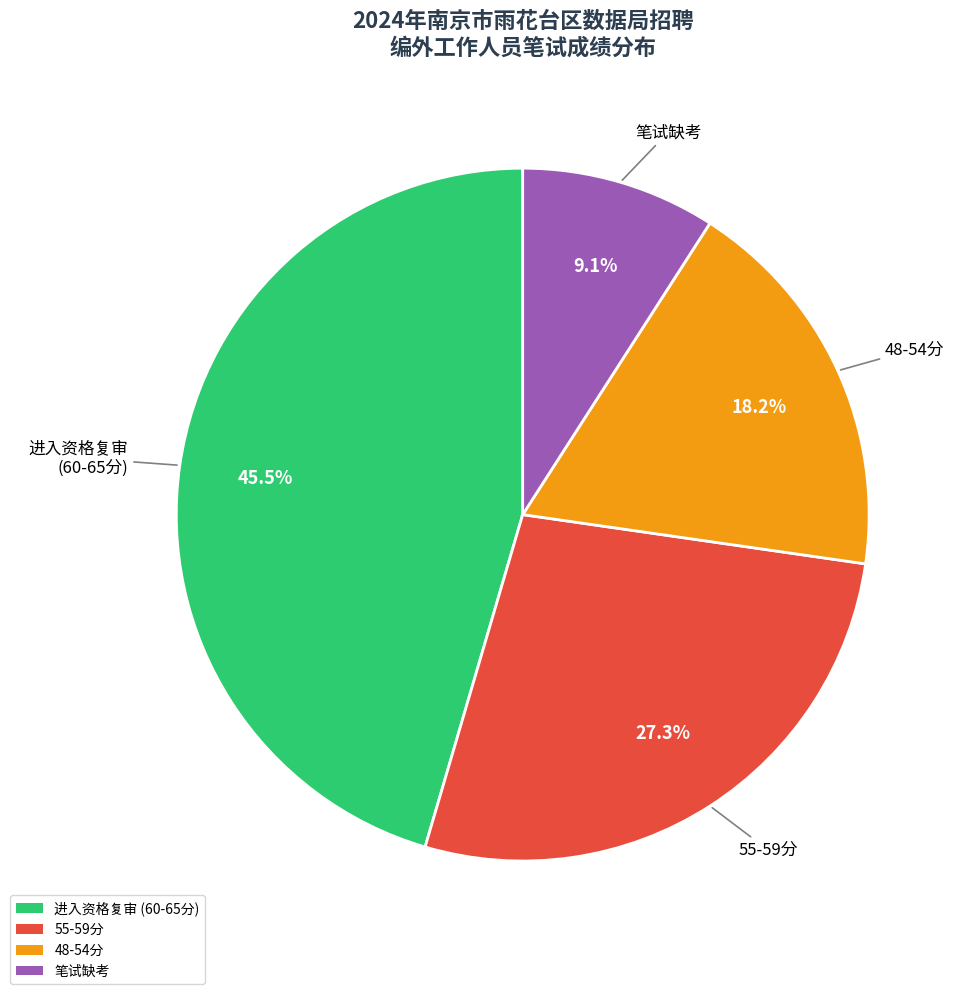

Does any single category account for the majority?

No